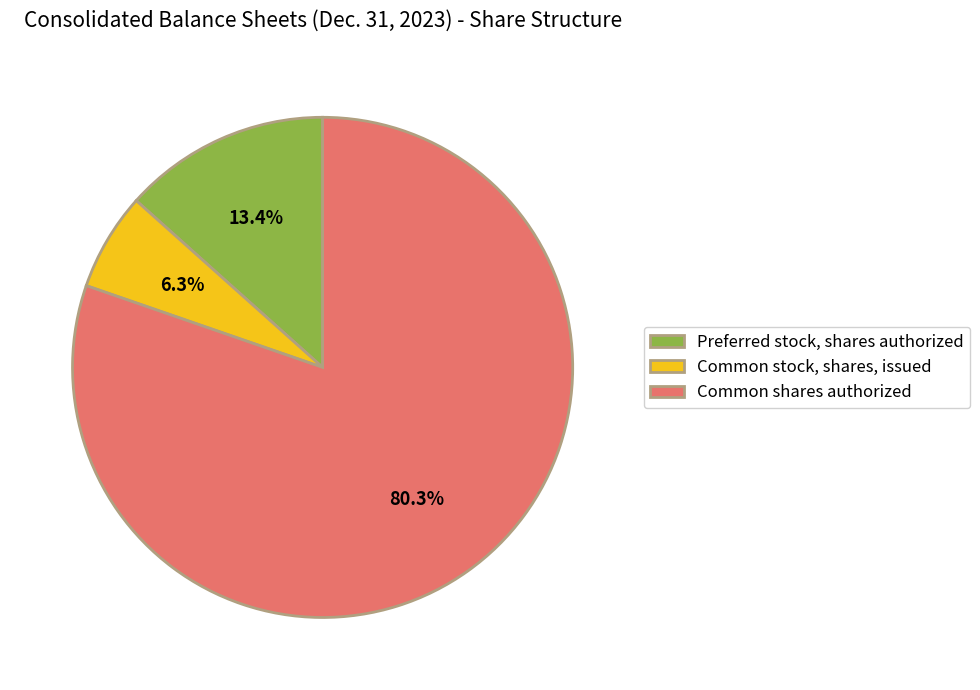

What percentage is the Common shares authorized slice, to the nearest percent?

80%